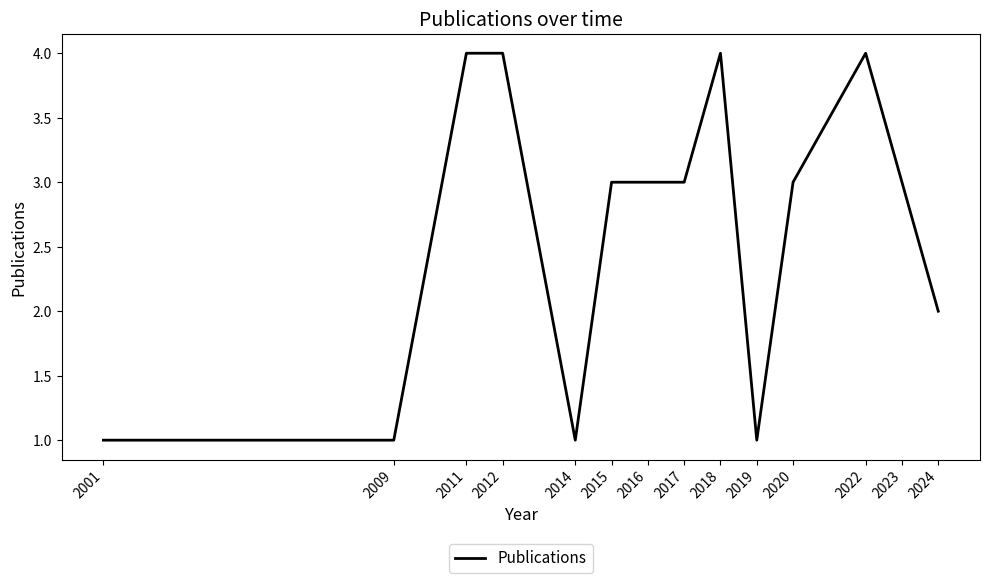

What is the maximum value shown in the chart?

4